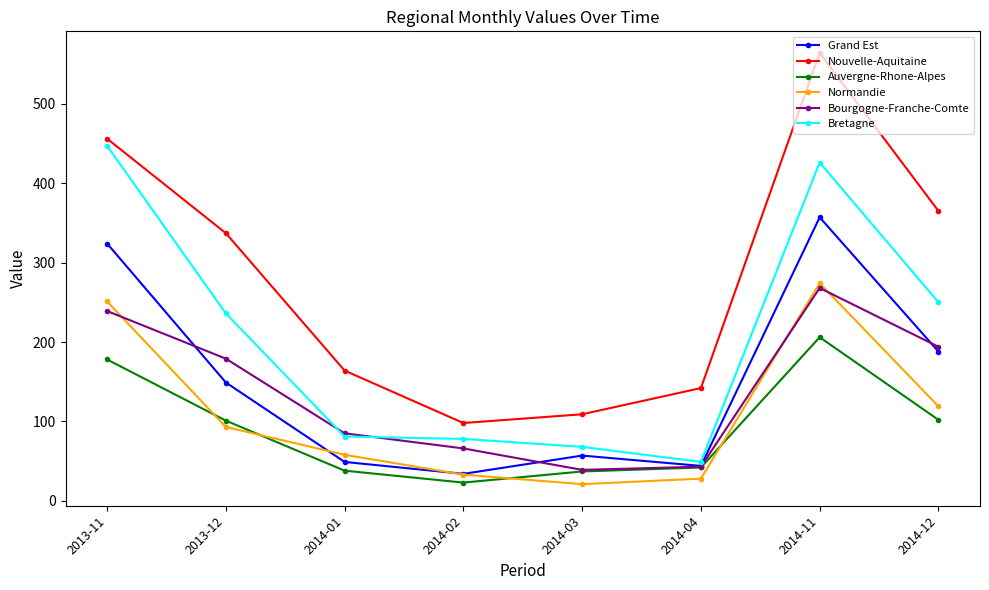

Count the number of data series in this chart.

6